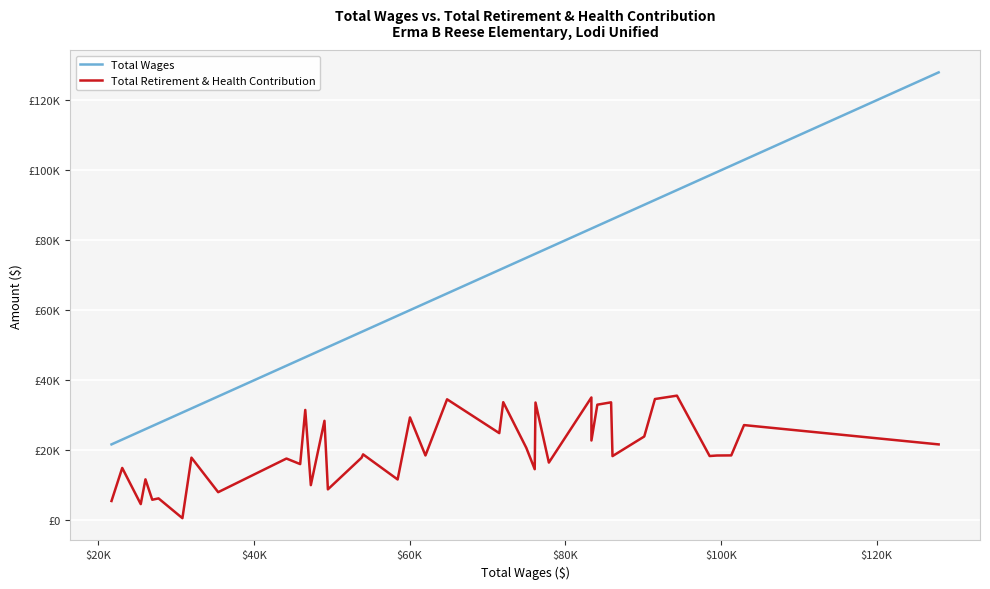

What is the lowest value of the Total Retirement & Health Contribution series?

649